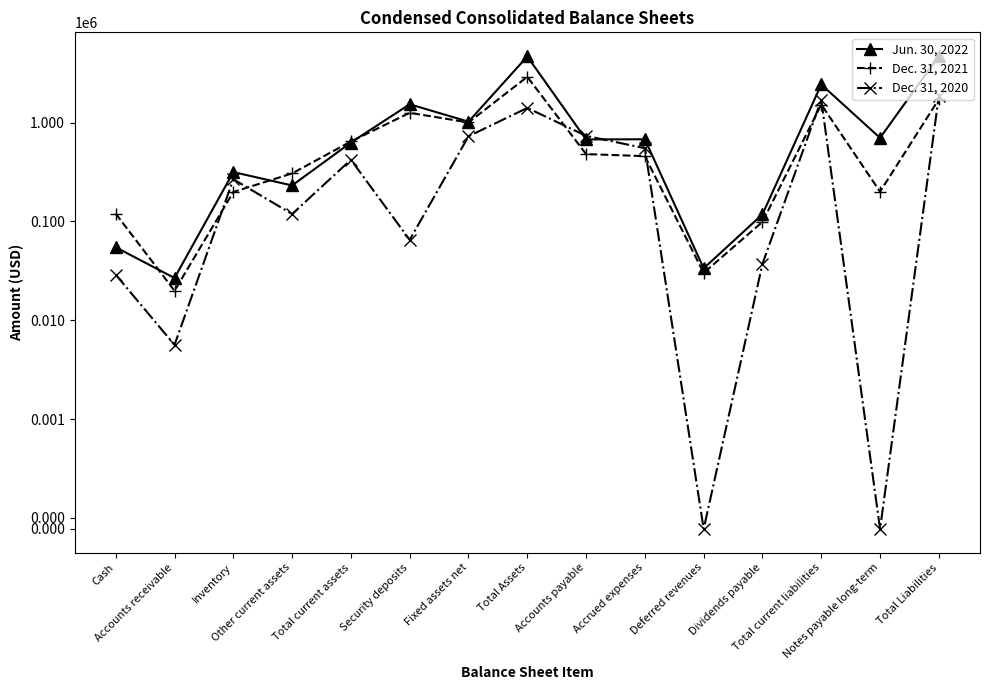

True or false: Jun. 30, 2022 has more than 2 interior local peaks.

True